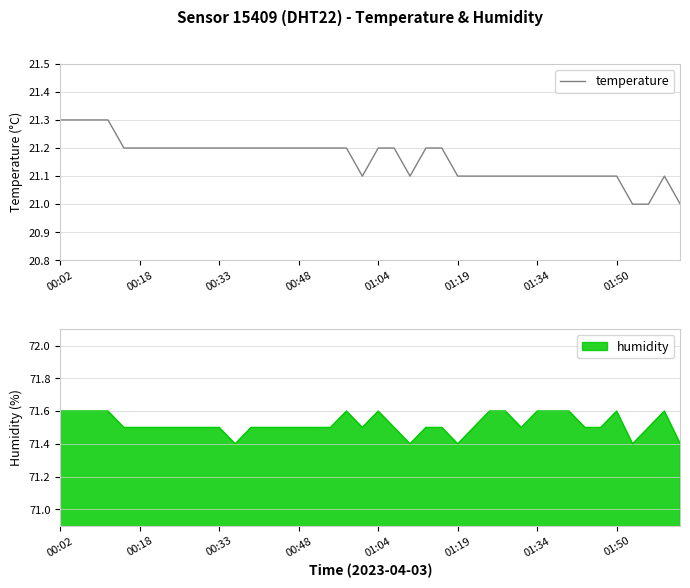

The value of temperature at 01:50 is 21.1. True or false?

True